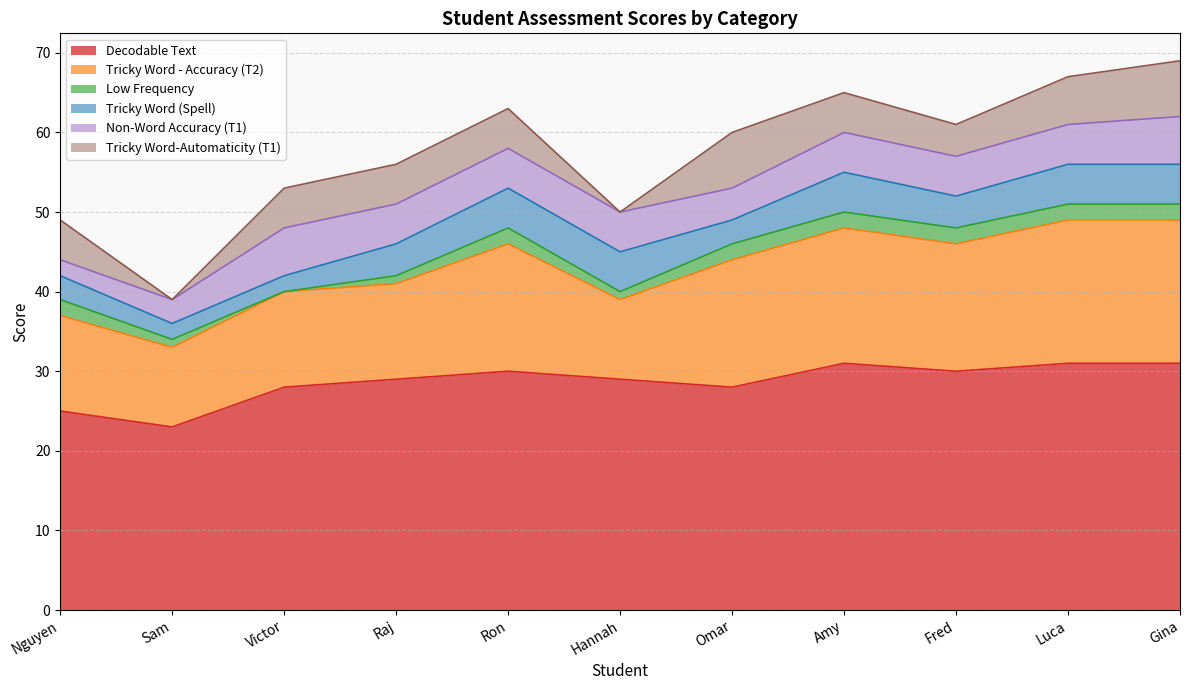

What are all the series names shown in the legend?

Decodable Text, Tricky Word - Accuracy (T2), Low Frequency, Tricky Word (Spell), Non-Word Accuracy (T1), Tricky Word-Automaticity (T1)